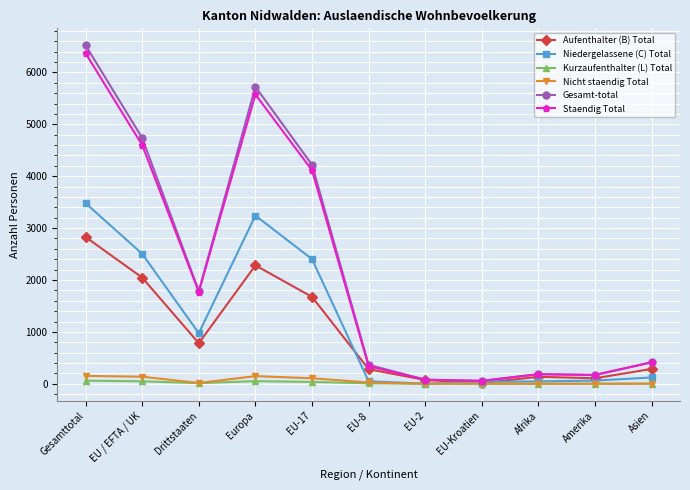

How many categories are shown in the chart?

11